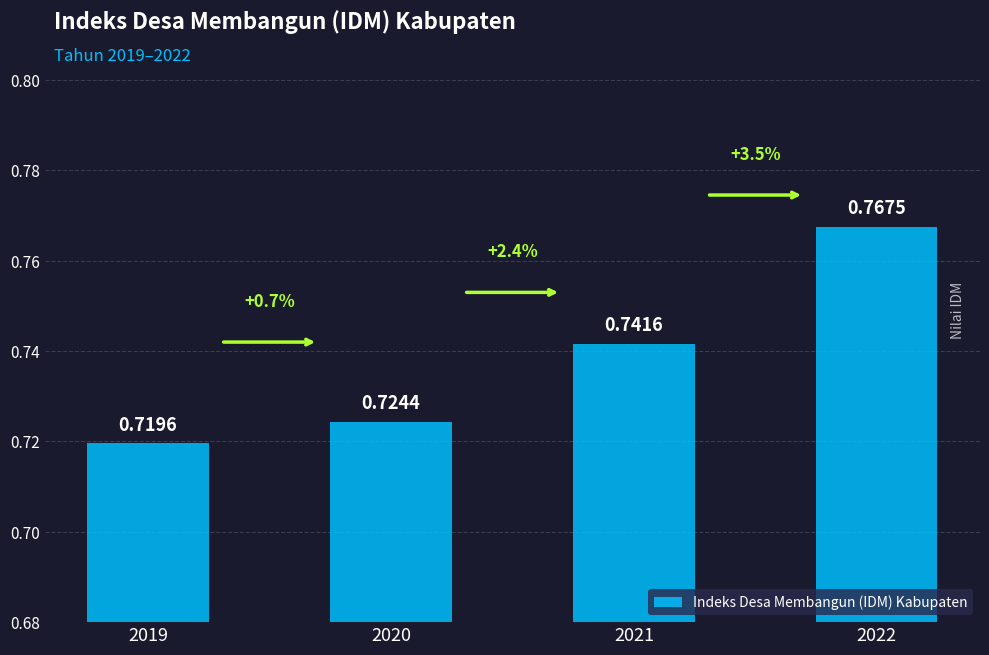

Which category has the lowest value across all series?

2019